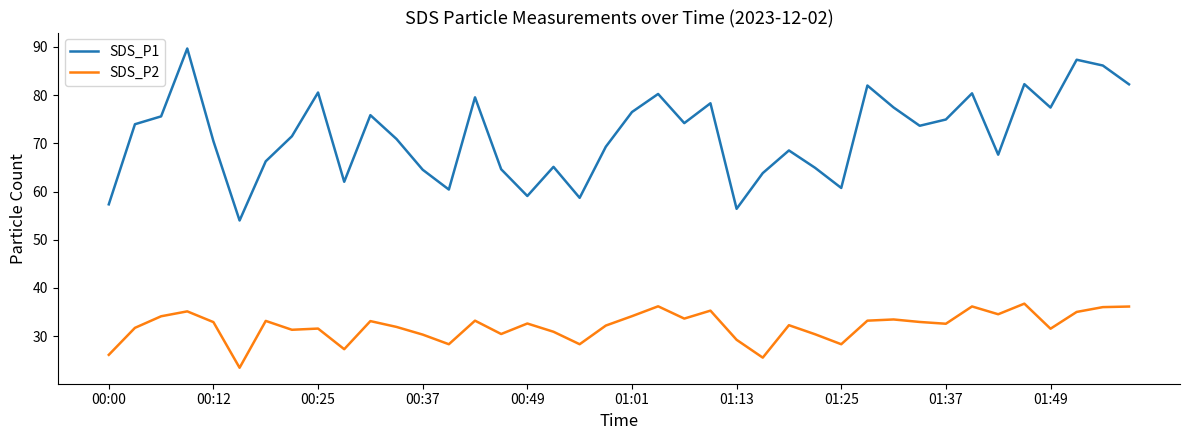

What is the maximum value shown in the chart?

89.7